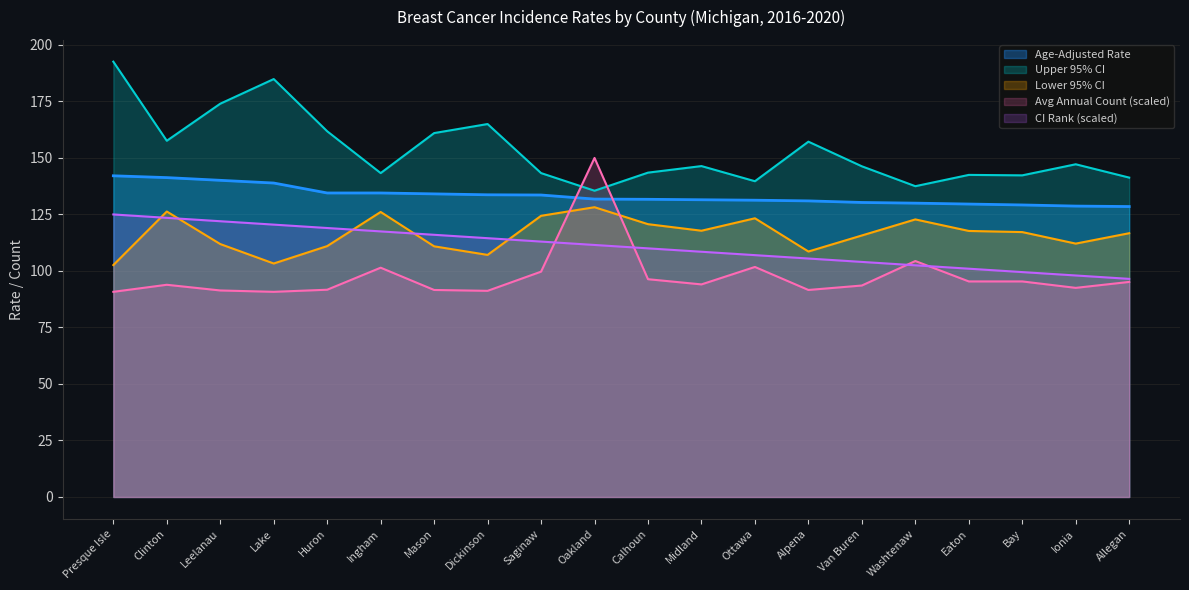

True or false: CI Rank and Upper 95% CI cross at least once.

False